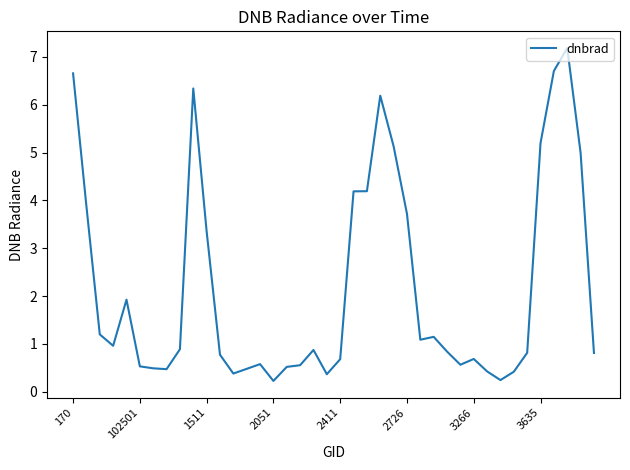

What is the greatest value displayed?

7.2